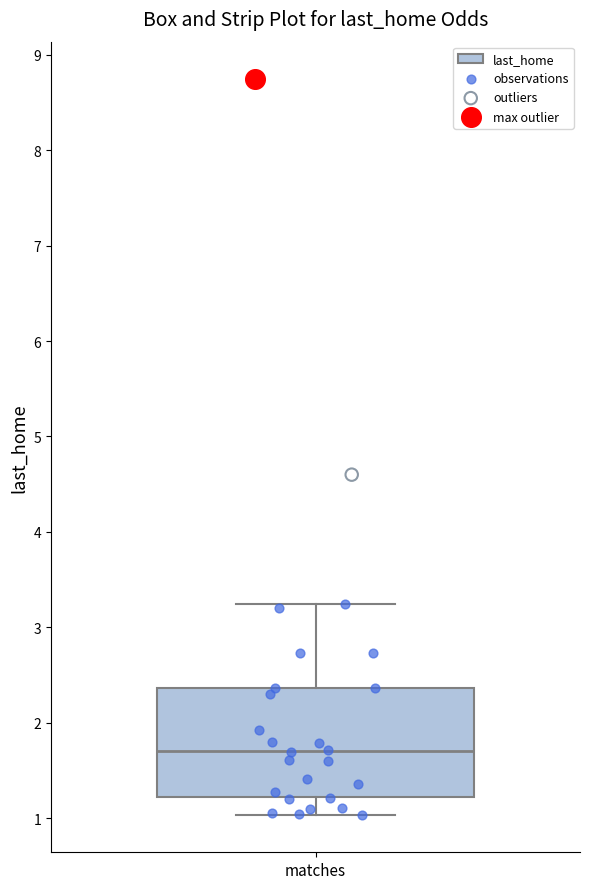

Read this box plot against the y-axis: the position of the median line, the range covered by the box, and the ends of both whiskers. The values are not printed on the chart, so give them approximately, as read against the axis.

median 1.7, box 1.2 to 2.4, whiskers 1.0 to 3.3